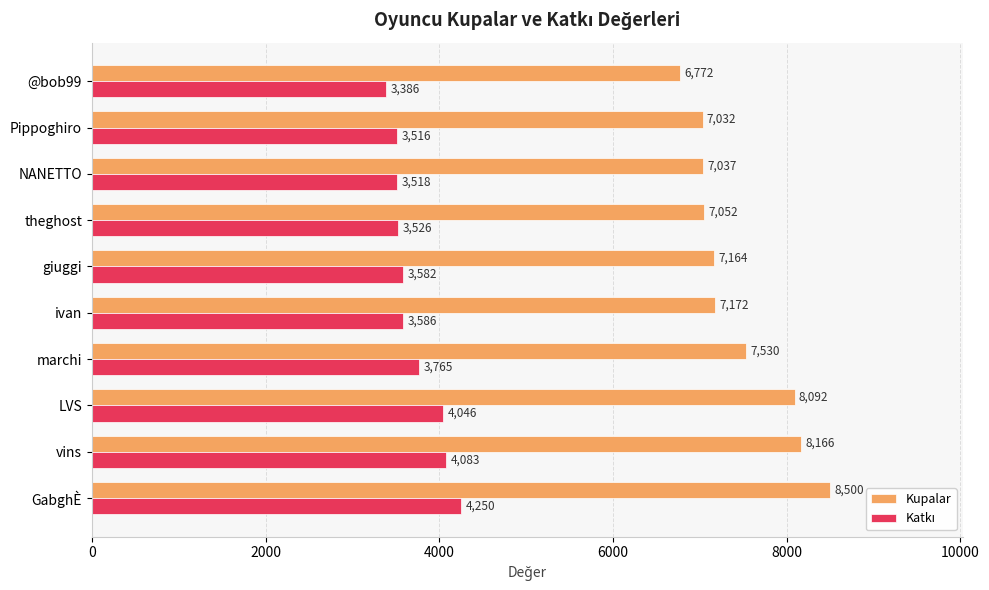

What is the difference between the maximum and second lowest values in the Kupalar series?

1468